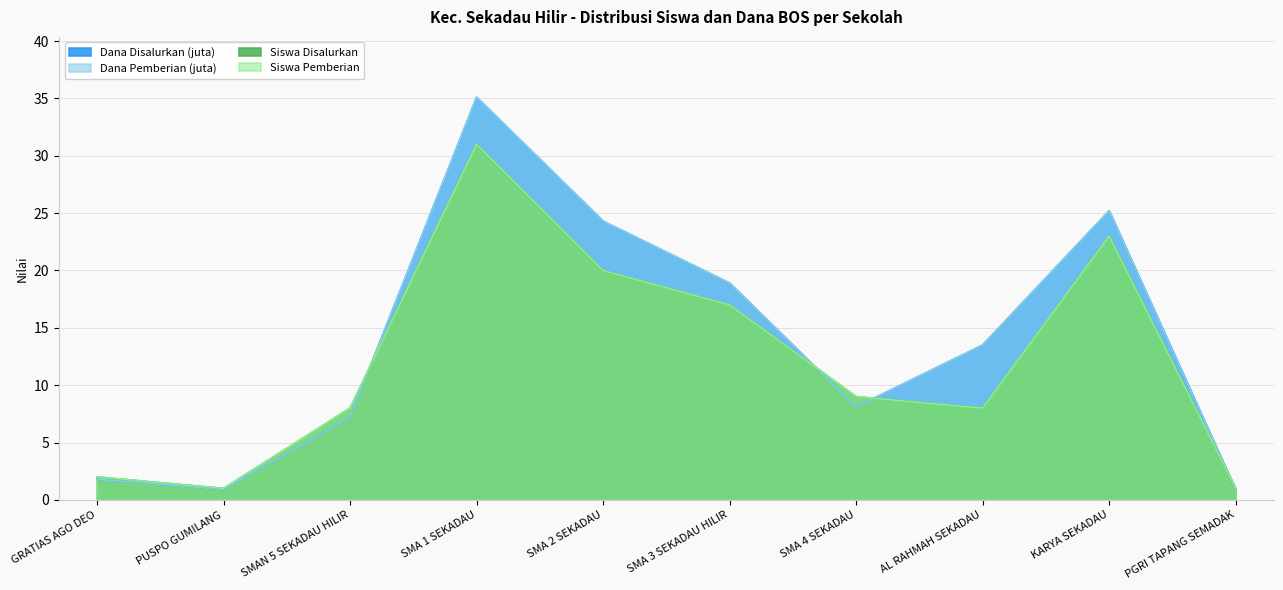

Which series has the widest spread of values?

Dana Disalurkan (juta)